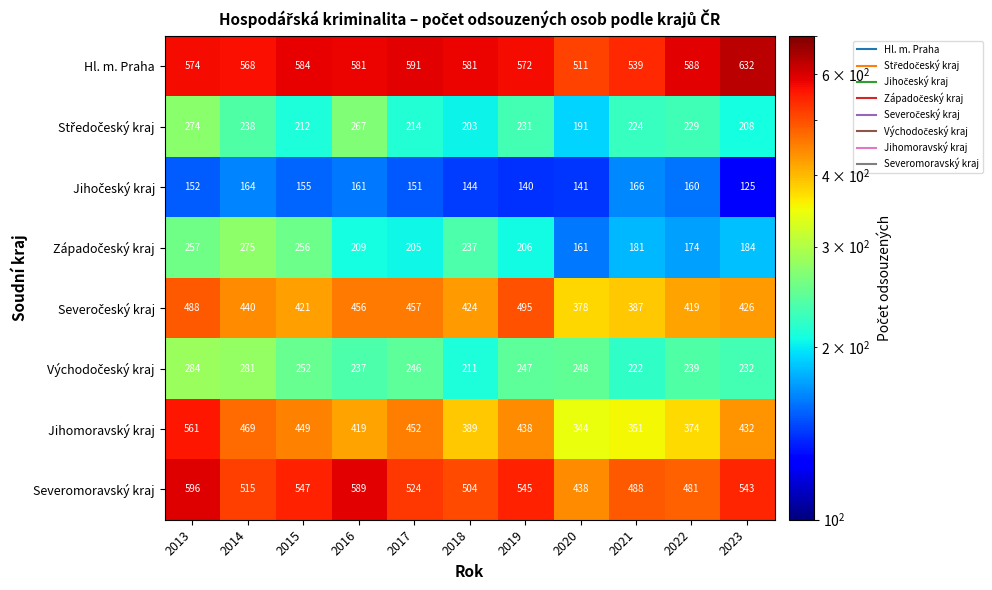

At which category is the sum across all series the highest?

2013